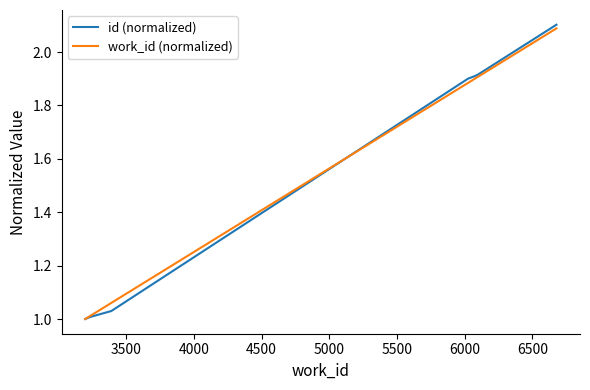

Which series has the largest range (max minus min)?

id (normalized)